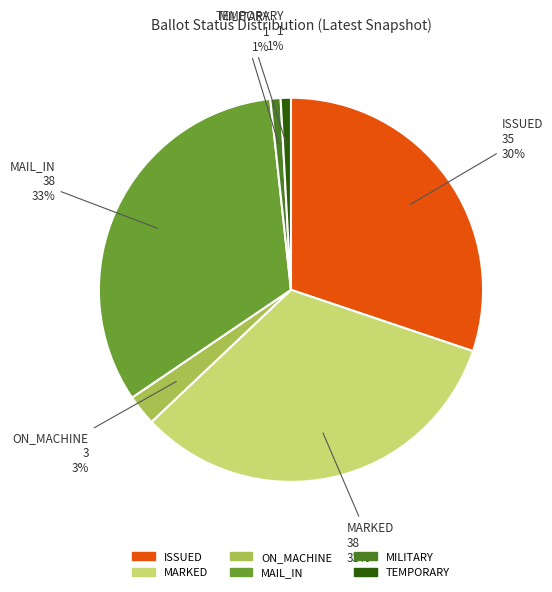

Does any single category account for the majority?

No